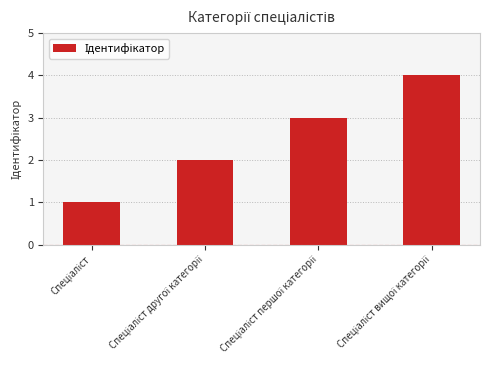

Reading right to left, what are all the values shown in this chart?

4	3	2	1